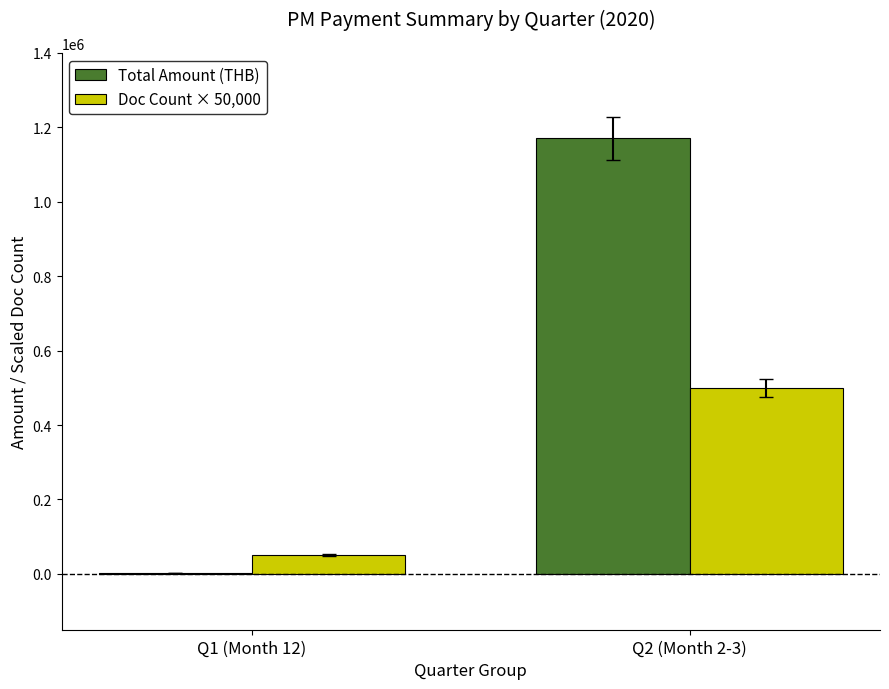

What is the average value of the Total Amount (THB) series?

586438